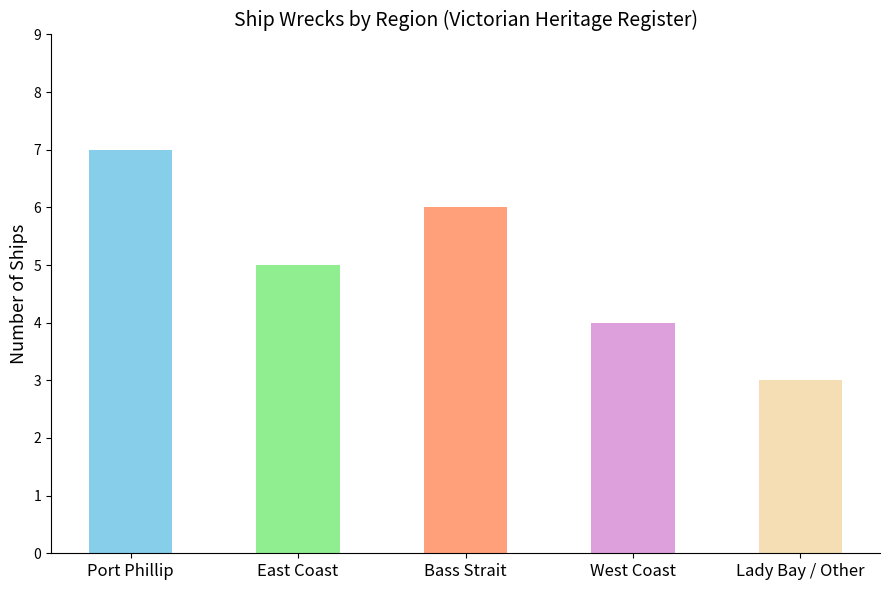

What position from the left is Bass Strait?

3